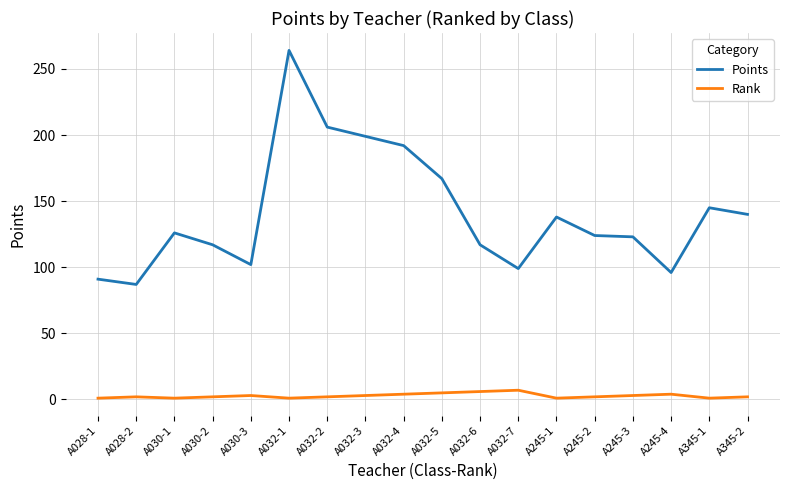

What is the difference between the Rank values at A245-1 and A030-2?

1